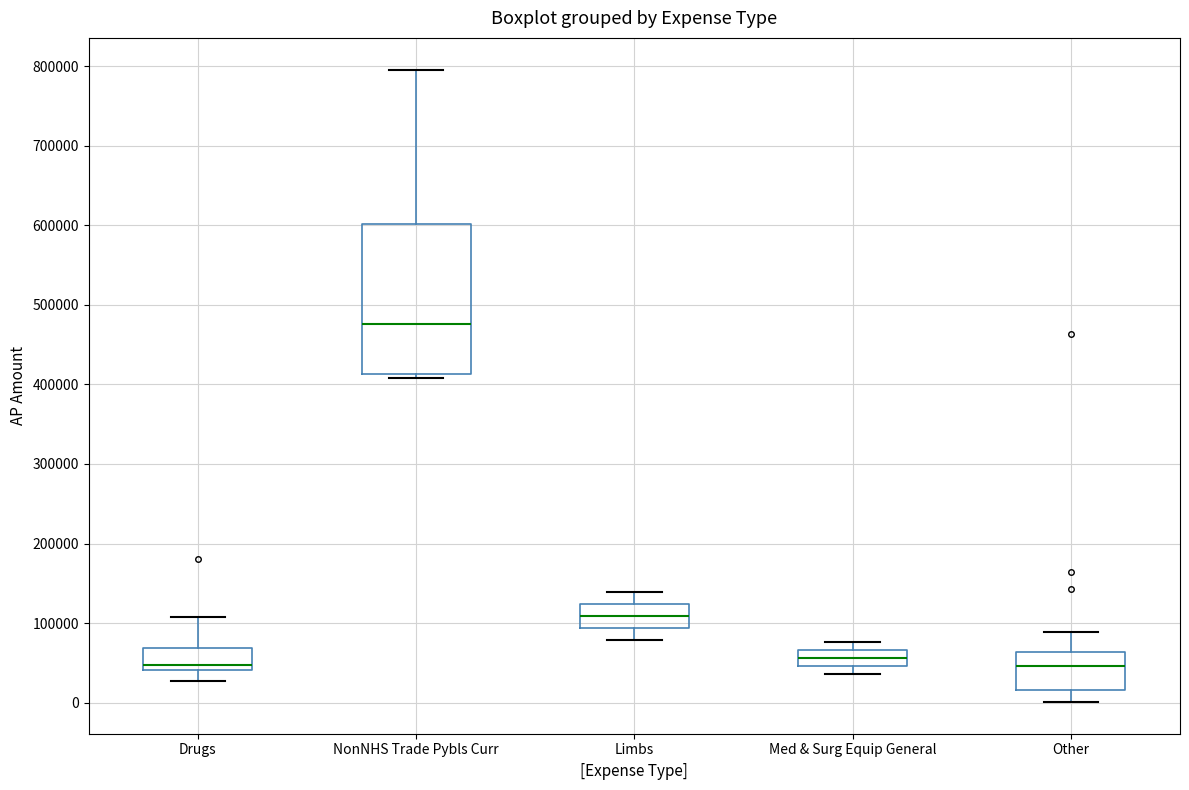

Reading left to right, transcribe this box plot: for each box, give where its median line is, the range the box spans, and where its two whiskers end, as read against the y-axis. The values are not printed on the chart, so give them approximately, as read against the axis.

Drugs: median 50000, box 40000 to 70000, whiskers 30000 to 110000
NonNHS Trade Pybls Curr: median 480000, box 410000 to 600000, whiskers 410000 (just below the box's lower edge) to 800000
Limbs: median 110000, box 90000 to 120000, whiskers 80000 to 140000
Med & Surg Equip General: median 60000, box 50000 to 70000, whiskers 40000 to 80000
Other: median 50000, box 20000 to 60000, whiskers 0 to 90000